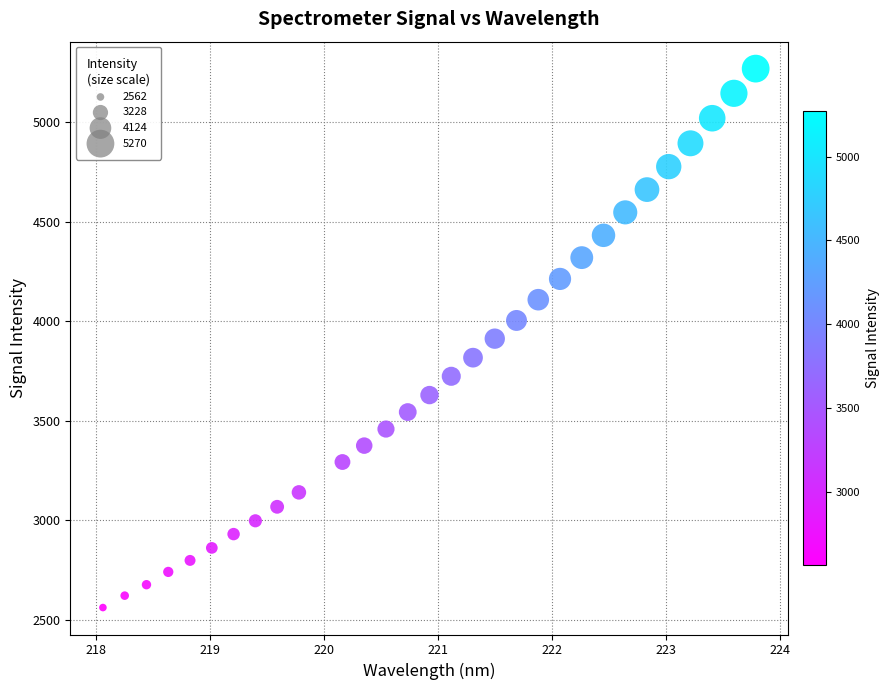

What is the range of X values (max minus min)?

5.7